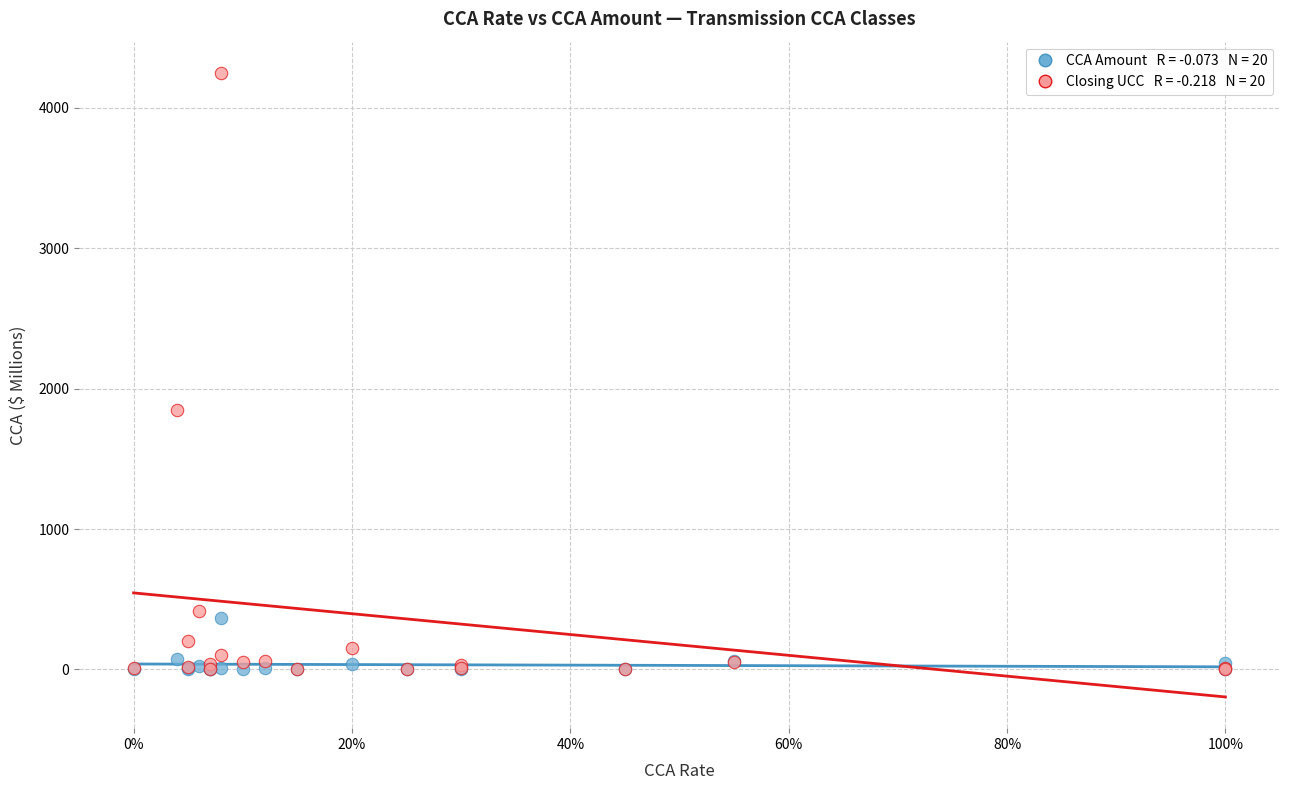

Across all series, what Y value is closest to 2124?

1850.0